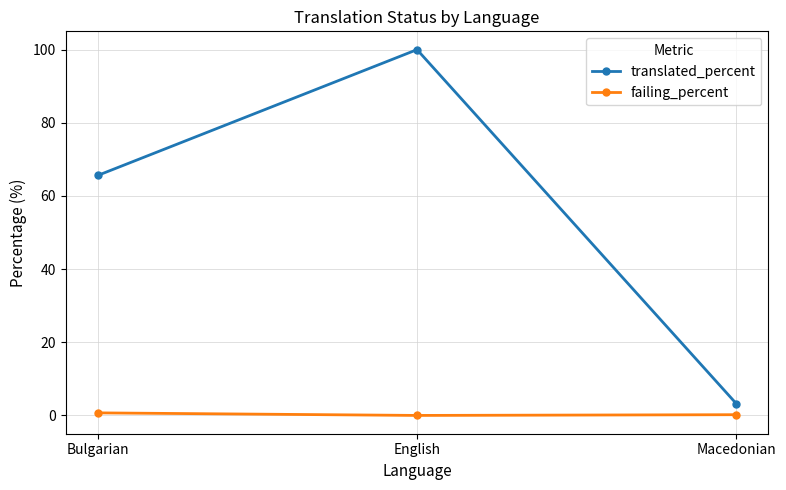

What is the difference between the translated_percent values at English and Bulgarian?

34.4